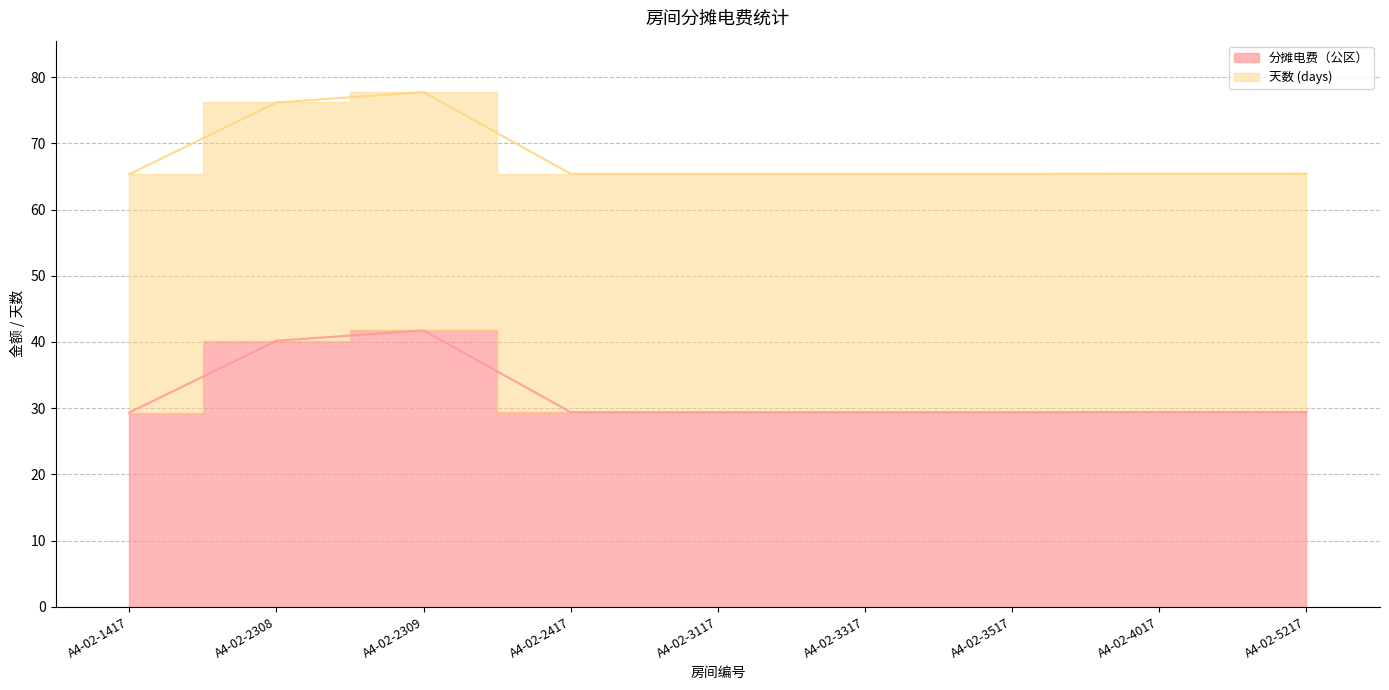

At which category does the chart reach its minimum across all series?

A4-02-1417